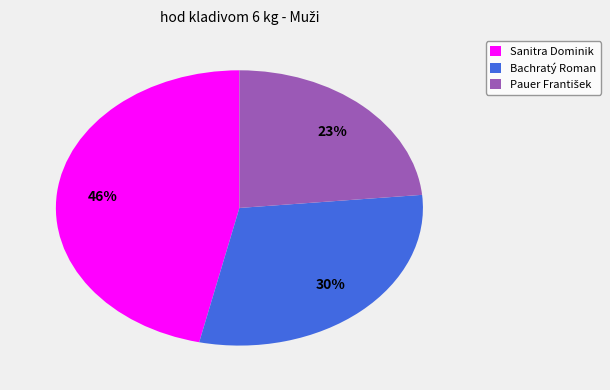

What percentage is the Sanitra Dominik slice, to the nearest percent?

46%